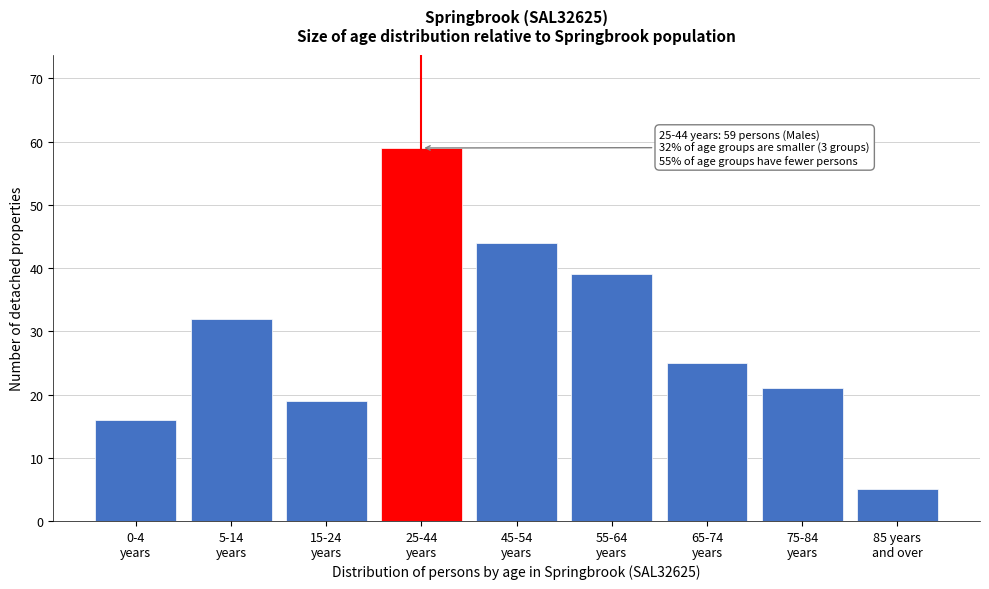

Reading right to left, what are all the values shown in this chart?

5	21	25	39	44	59	19	32	16